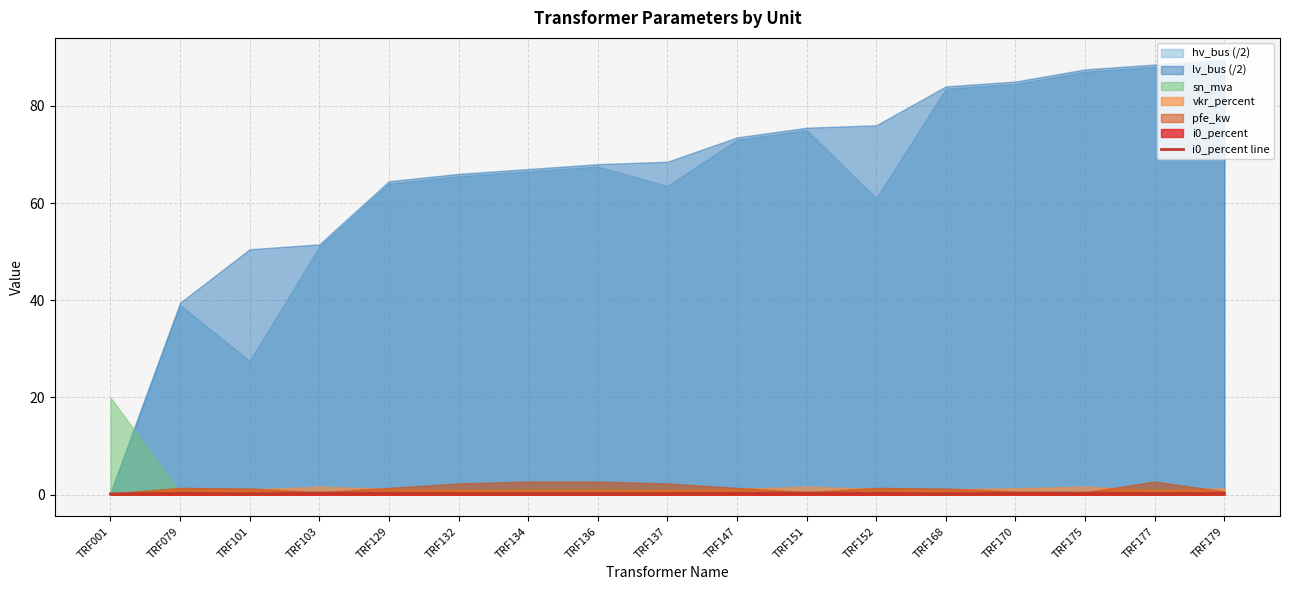

Read the value at TRF001.

0.2